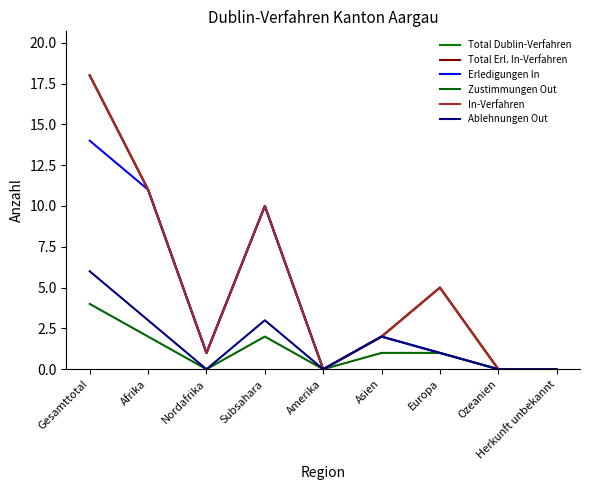

Is the value of In-Verfahren at Ozeanien greater than the value of Ablehnungen Out at Gesamttotal?

No